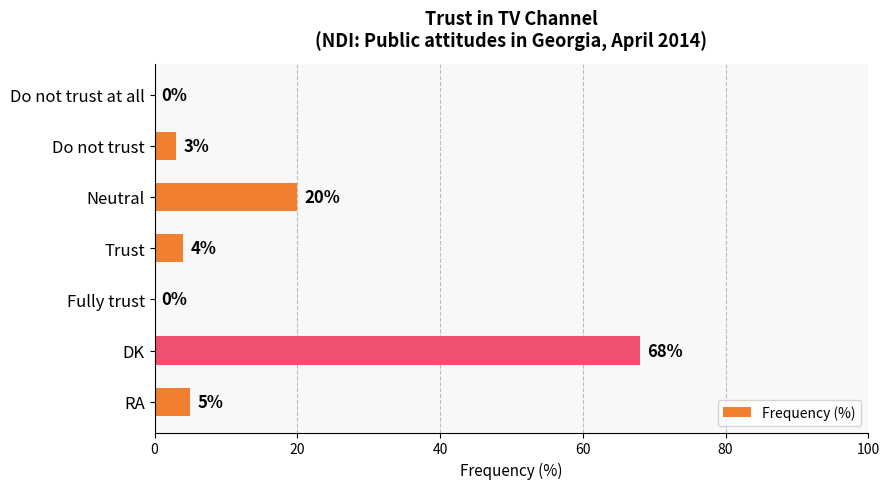

Are the bars horizontal?

Yes